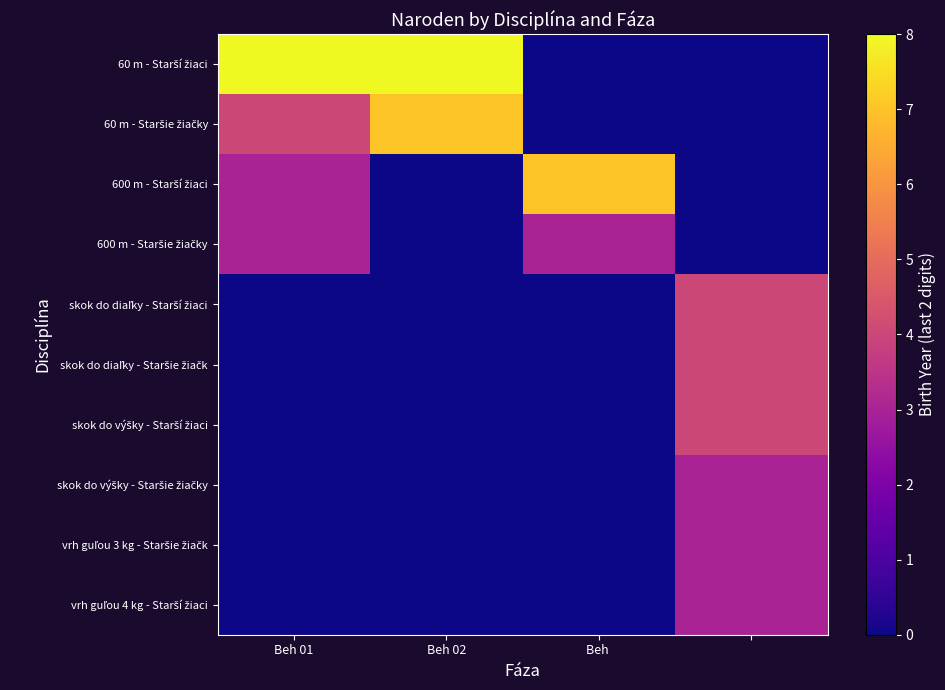

At how many categories does at least one series exceed 6?

3